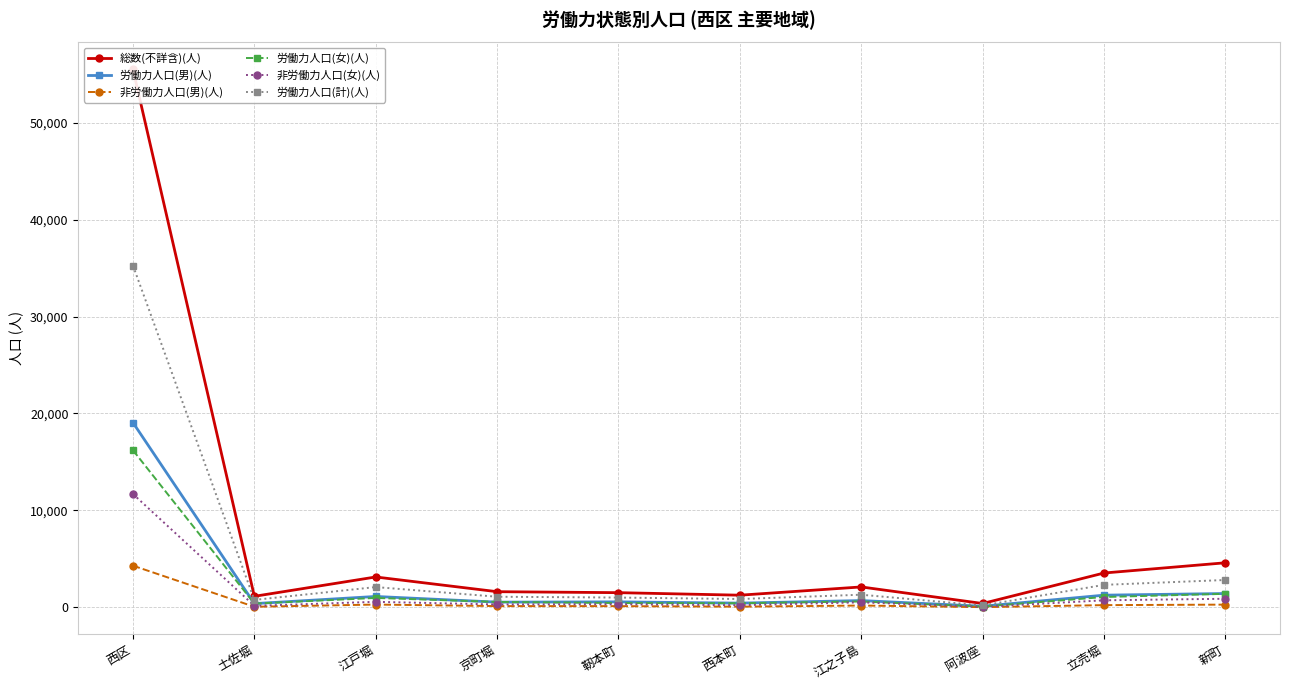

At 靭本町, list the series in order from smallest to largest.

非労働力人口(男)(人), 非労働力人口(女)(人), 労働力人口(女)(人), 労働力人口(男)(人), 労働力人口(計)(人), 総数(不詳含)(人)